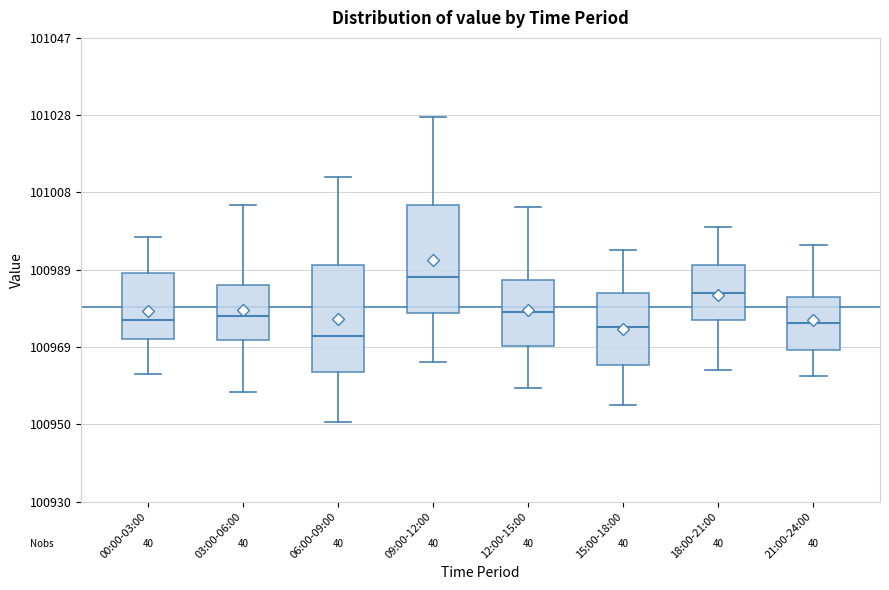

Reading left to right, read every box against the y-axis: the position of its median line, the range the box covers, and the ends of its whiskers. The values are not printed on the chart, so give them approximately, as read against the axis.

00:00-03:00: median 100976, box 100972 to 100988, whiskers 100962 to 100996
03:00-06:00: median 100978, box 100970 to 100984, whiskers 100958 to 101006
06:00-09:00: median 100972, box 100962 to 100990, whiskers 100950 to 101012
09:00-12:00: median 100986, box 100978 to 101004, whiskers 100966 to 101028
12:00-15:00: median 100978, box 100970 to 100986, whiskers 100960 to 101004
15:00-18:00: median 100974, box 100964 to 100982, whiskers 100954 to 100994
18:00-21:00: median 100982, box 100976 to 100990, whiskers 100964 to 101000
21:00-24:00: median 100976, box 100968 to 100982, whiskers 100962 to 100996